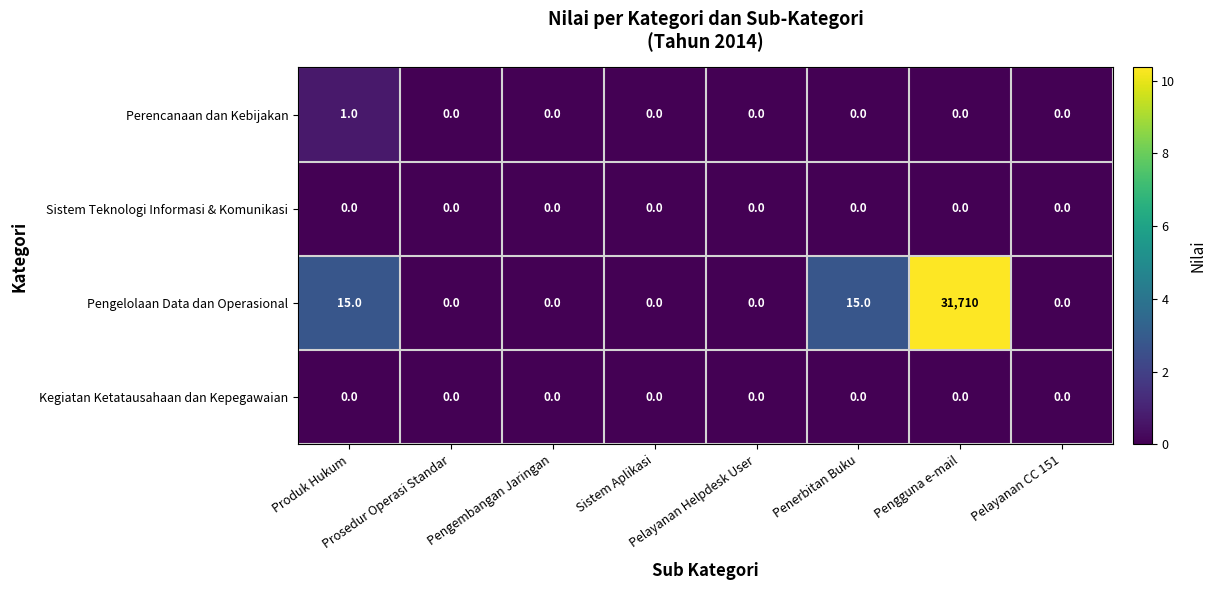

Which series has the largest total across all categories?

Pengelolaan Data dan Operasional